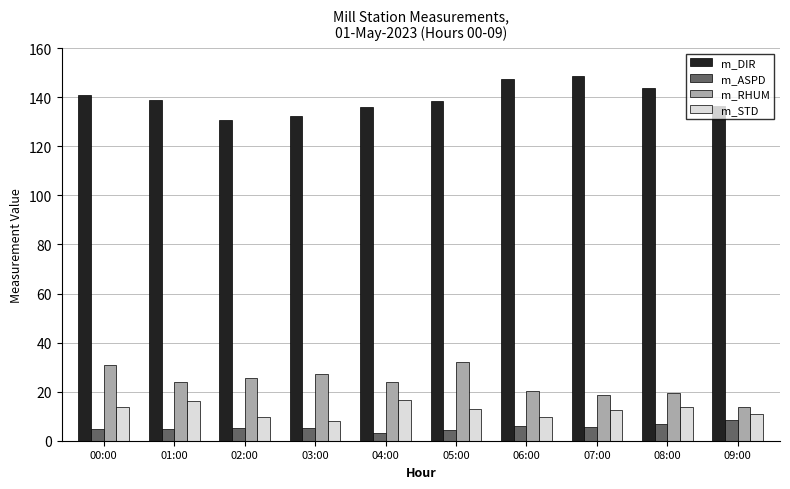

The value of m_RHUM at 05:00 is 31.9. True or false?

True